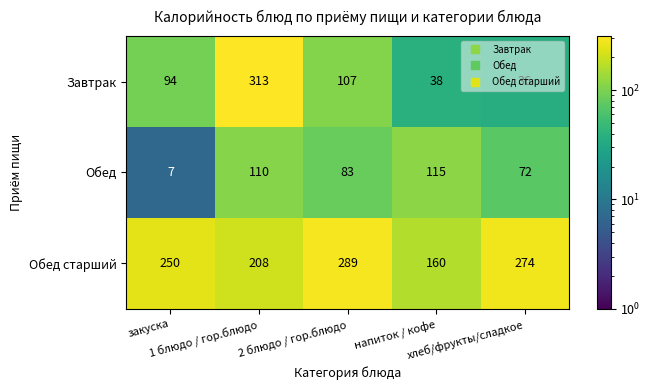

Count the Обед старший values in the range 208 to 274.

3